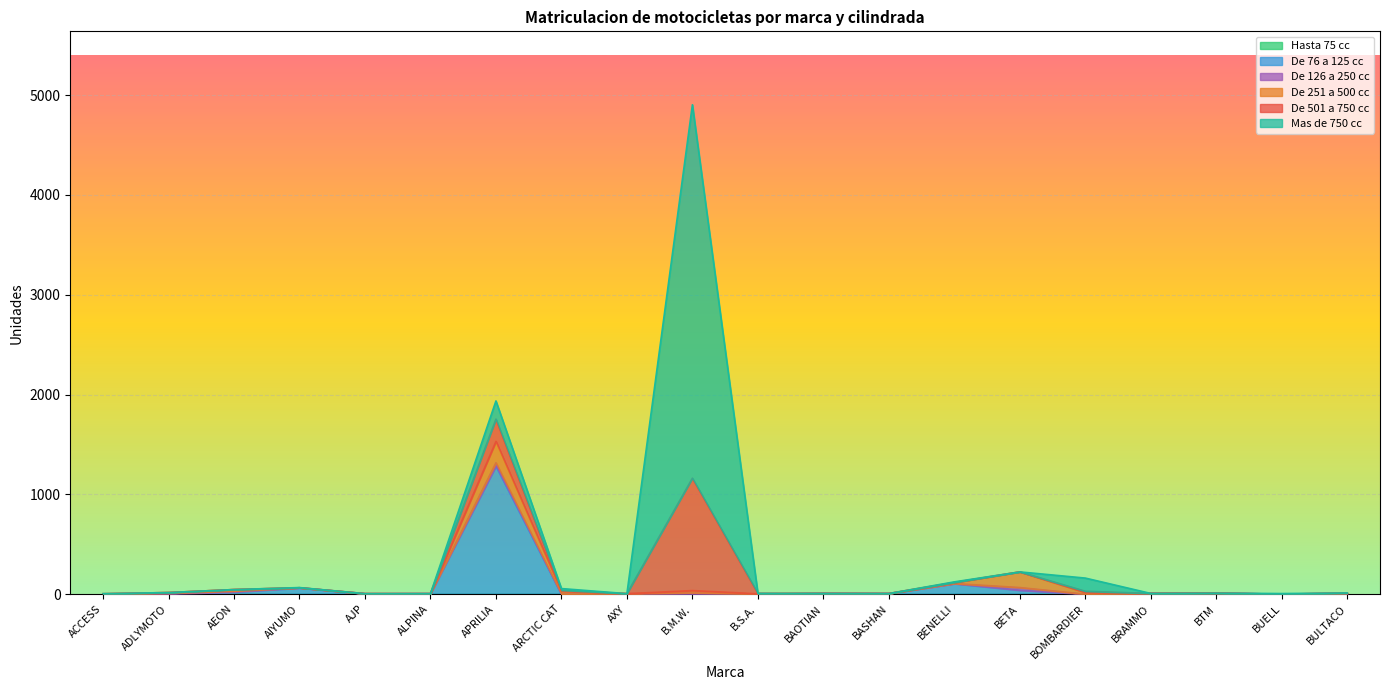

At which category is the sum across all series the highest?

B.M.W.